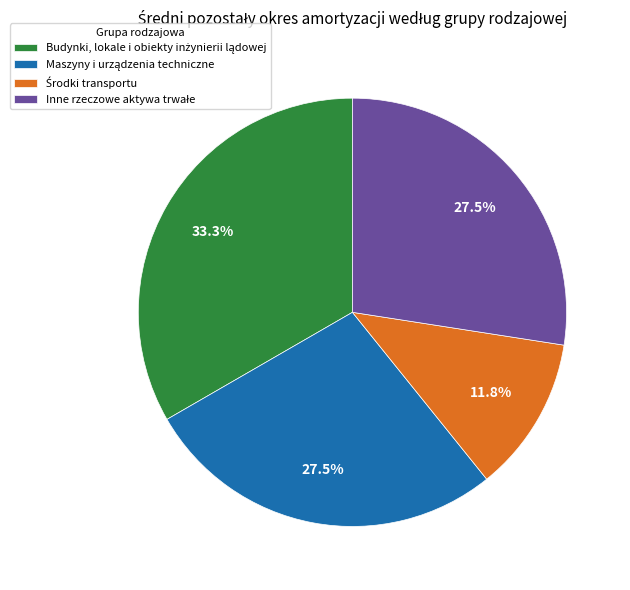

Is there any slice that represents more than half of the pie?

No